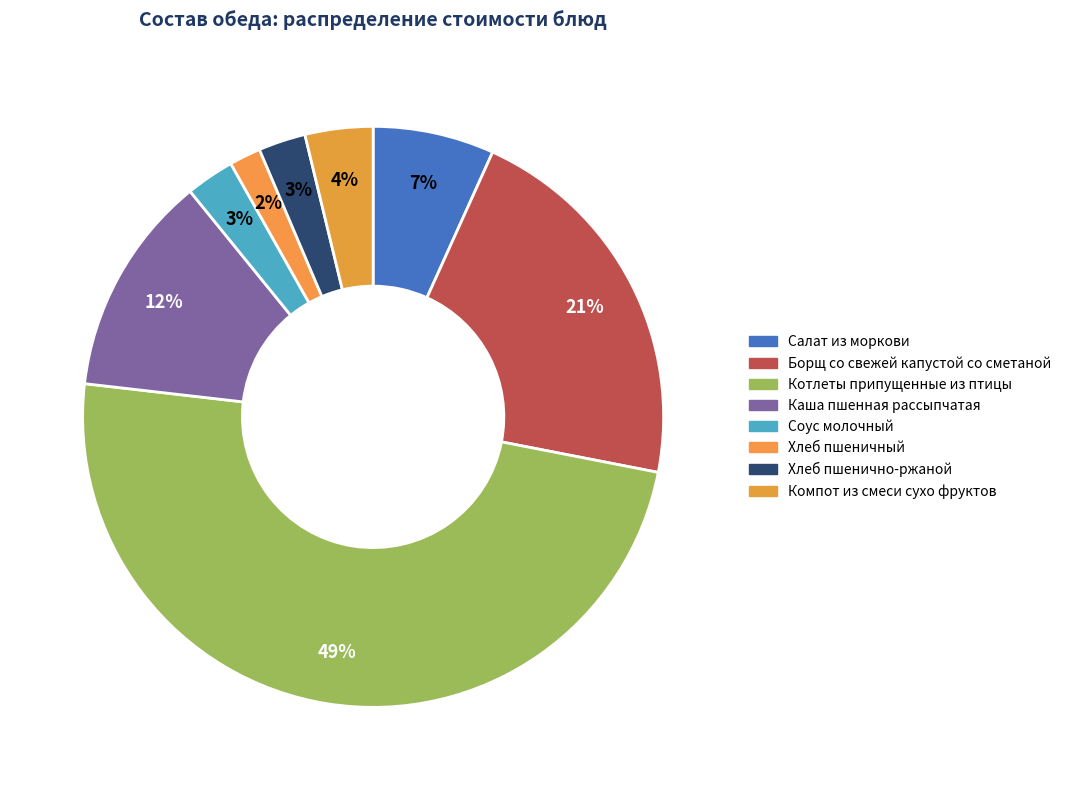

Do Каша пшенная рассыпчатая and Хлеб пшеничный together represent more than half of the pie?

No